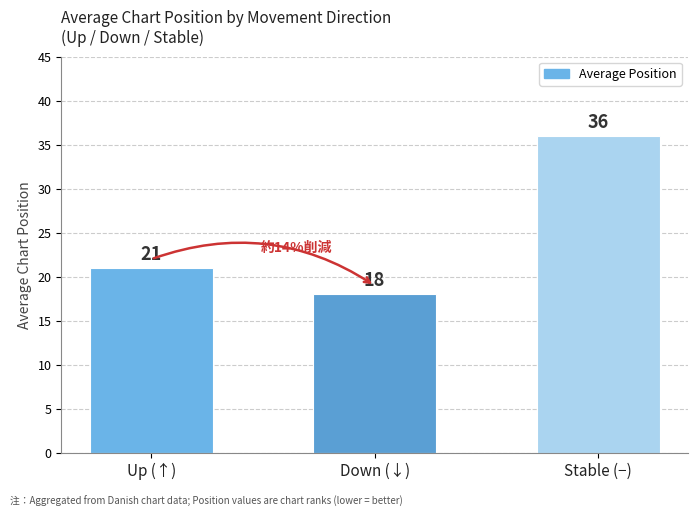

Approximately how many times larger is the value at Stable (−) compared to Up (↑)?

1.7